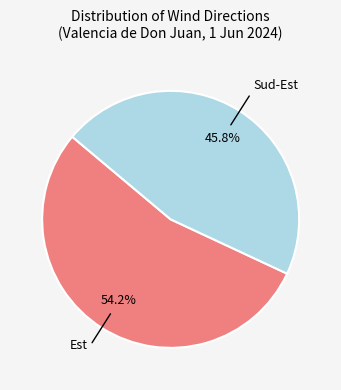

Is there a majority slice in this chart?

Yes